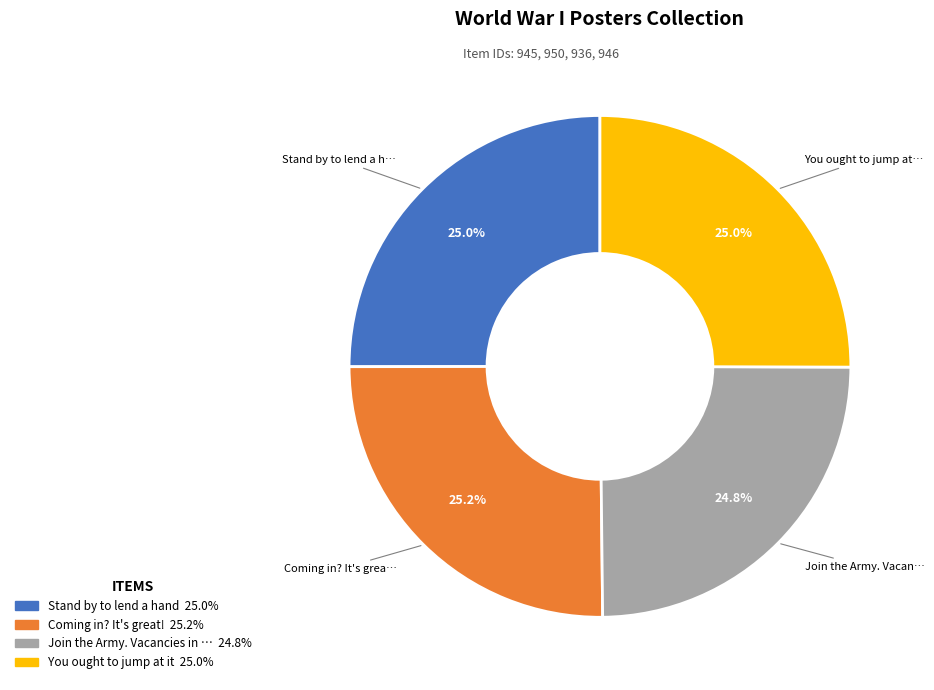

Is there a majority slice in this chart?

No